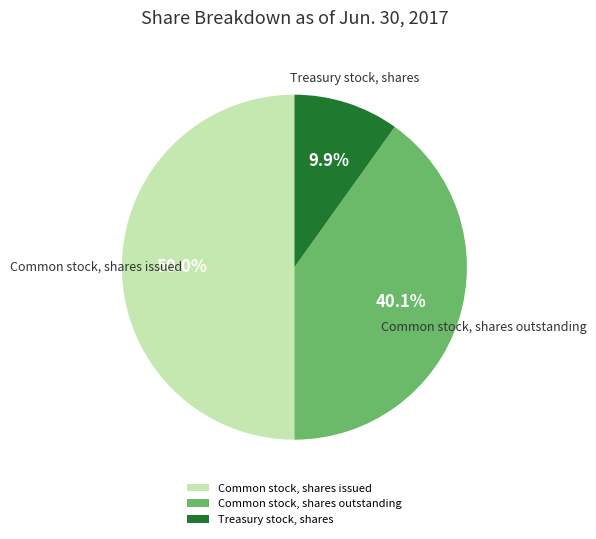

Count the number of slices in the pie.

3